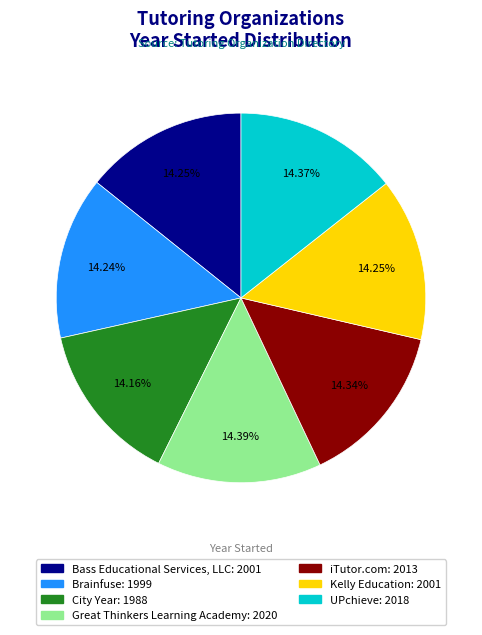

Is it true that City Year is 24% of the pie?

False